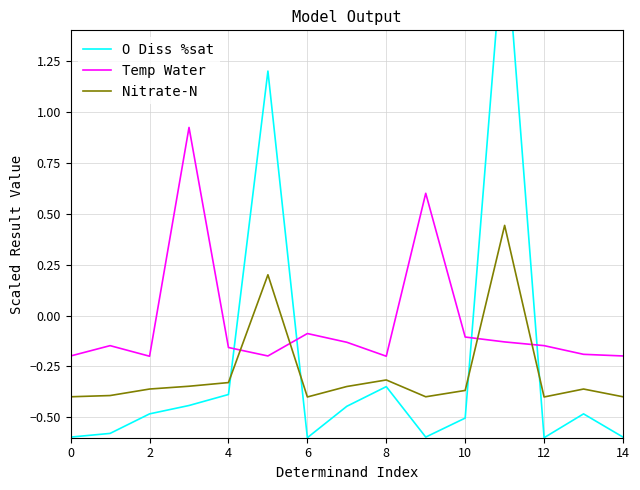

True or false: Temp Water and Nitrate-N intersect in this chart.

True